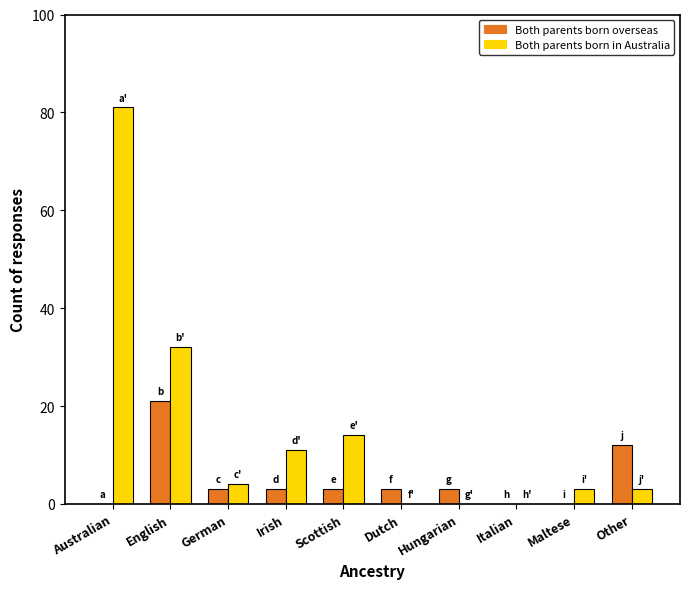

The Both parents born overseas series shows 21 at English. True or false?

True